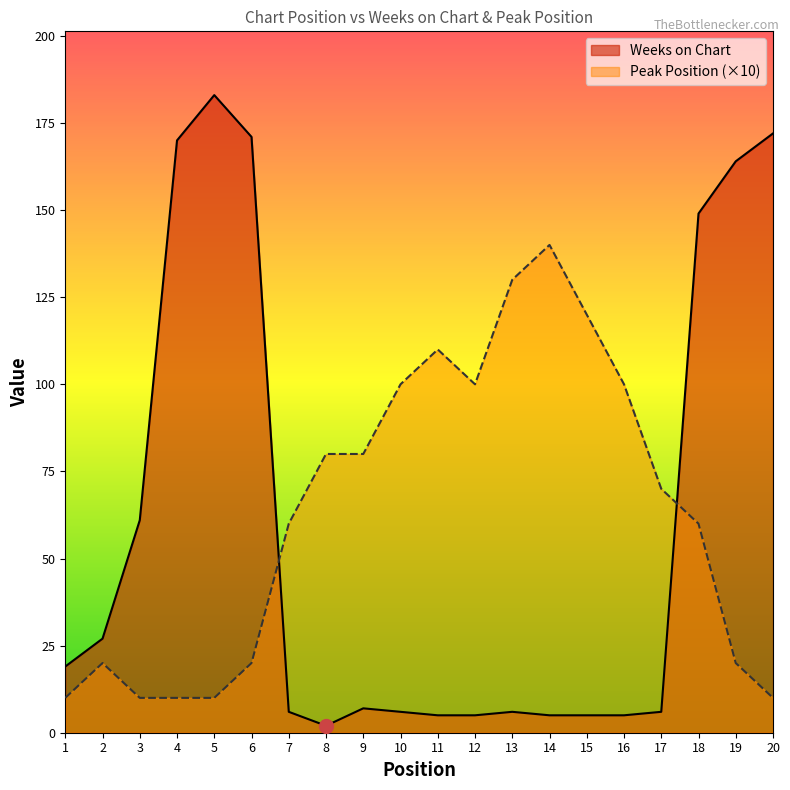

In Weeks on Chart, how many points are higher than both neighbors (excluding endpoints)?

3